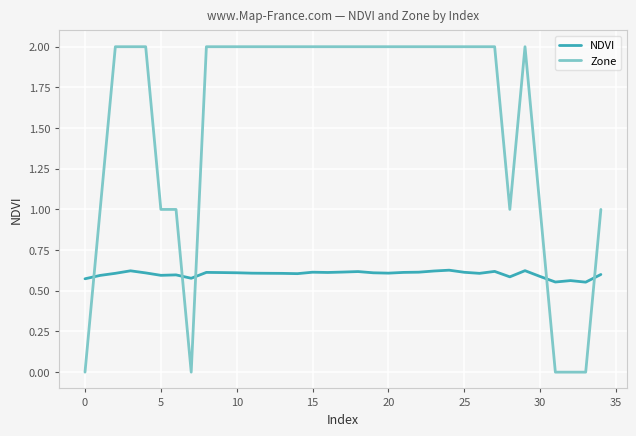

At how many categories does at least one series exceed 0?

35